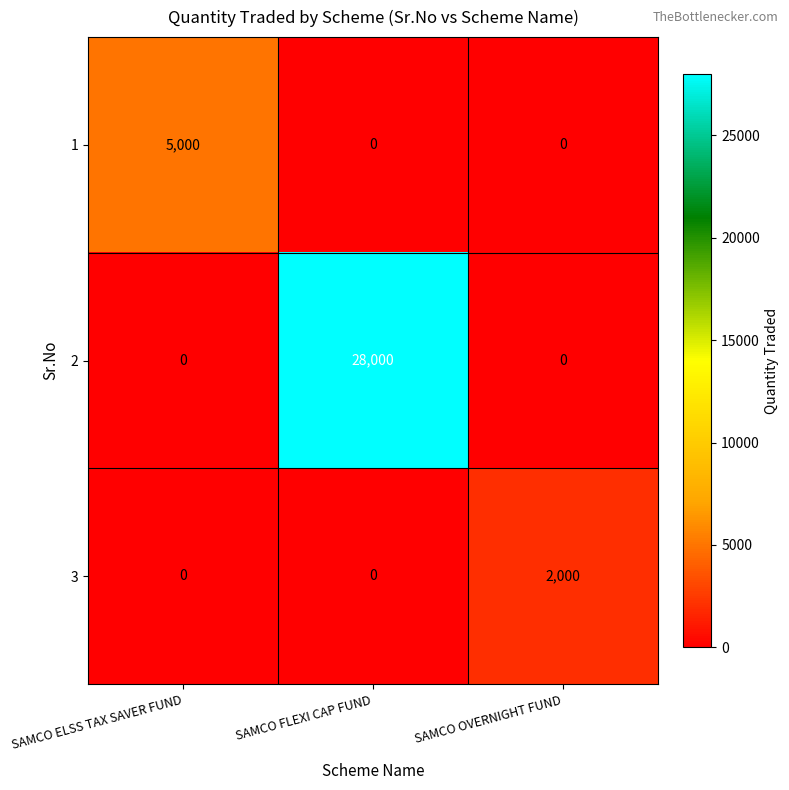

Reading left to right, transcribe all the data shown in this chart.

1: 5000	0	0
2: 0	28000	0
3: 0	0	2000